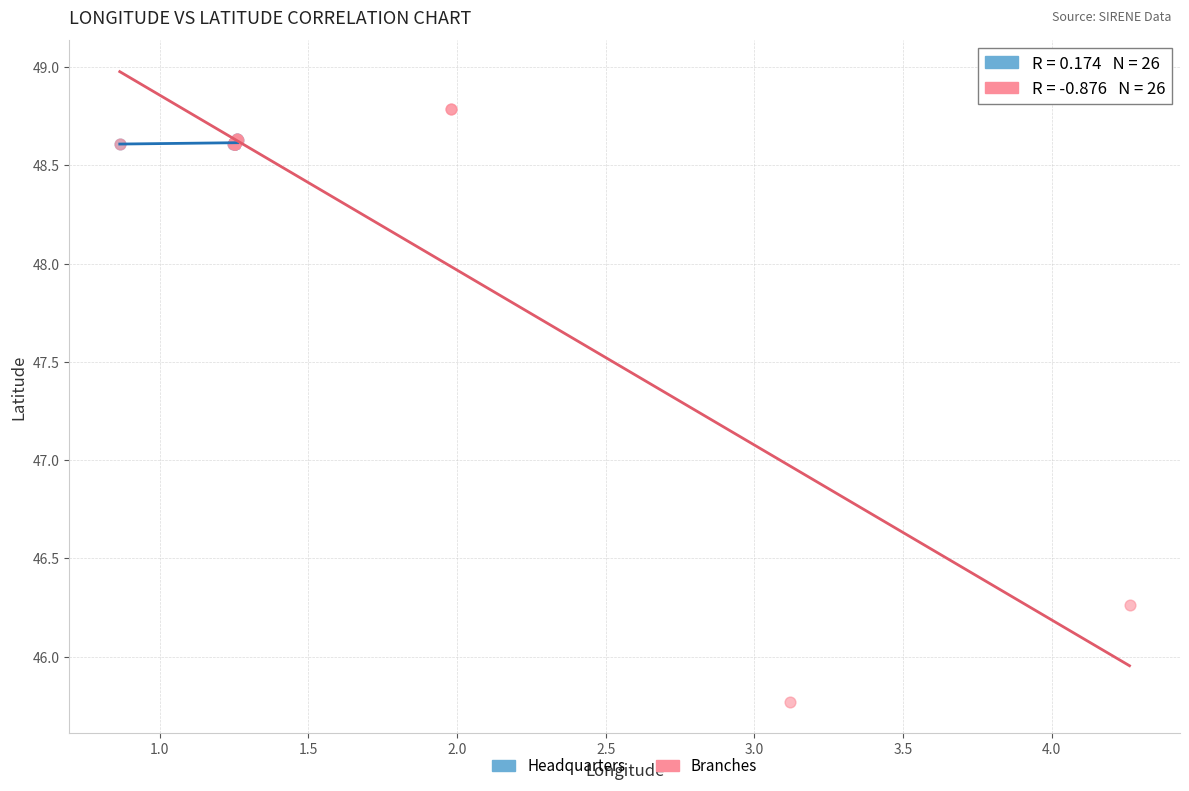

Which series reaches the maximum Y coordinate?

Branches